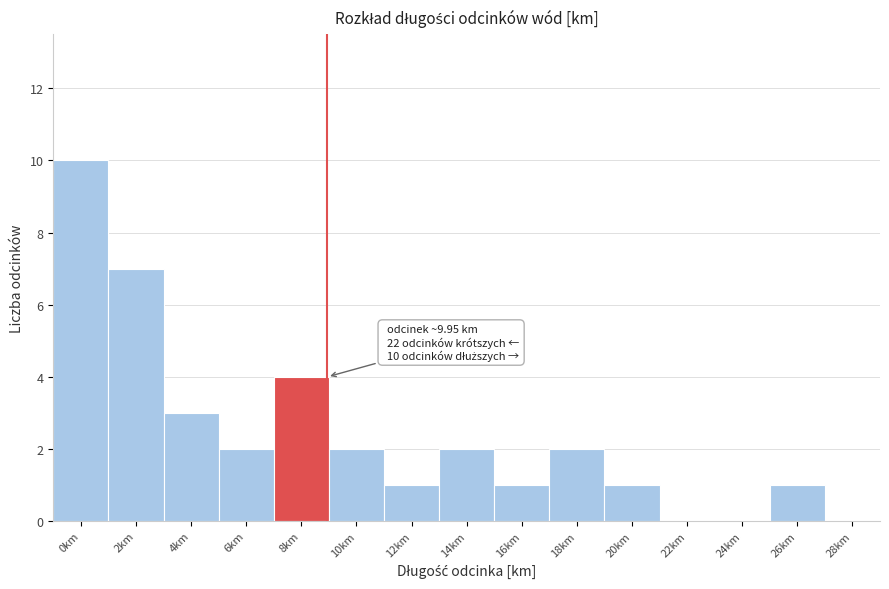

Reading left to right, extract all data points from this chart.

0km=10	2km=7	4km=3	6km=2	8km=4	10km=2	12km=1	14km=2	16km=1	18km=2	20km=1	22km=0	24km=0	26km=1	28km=0